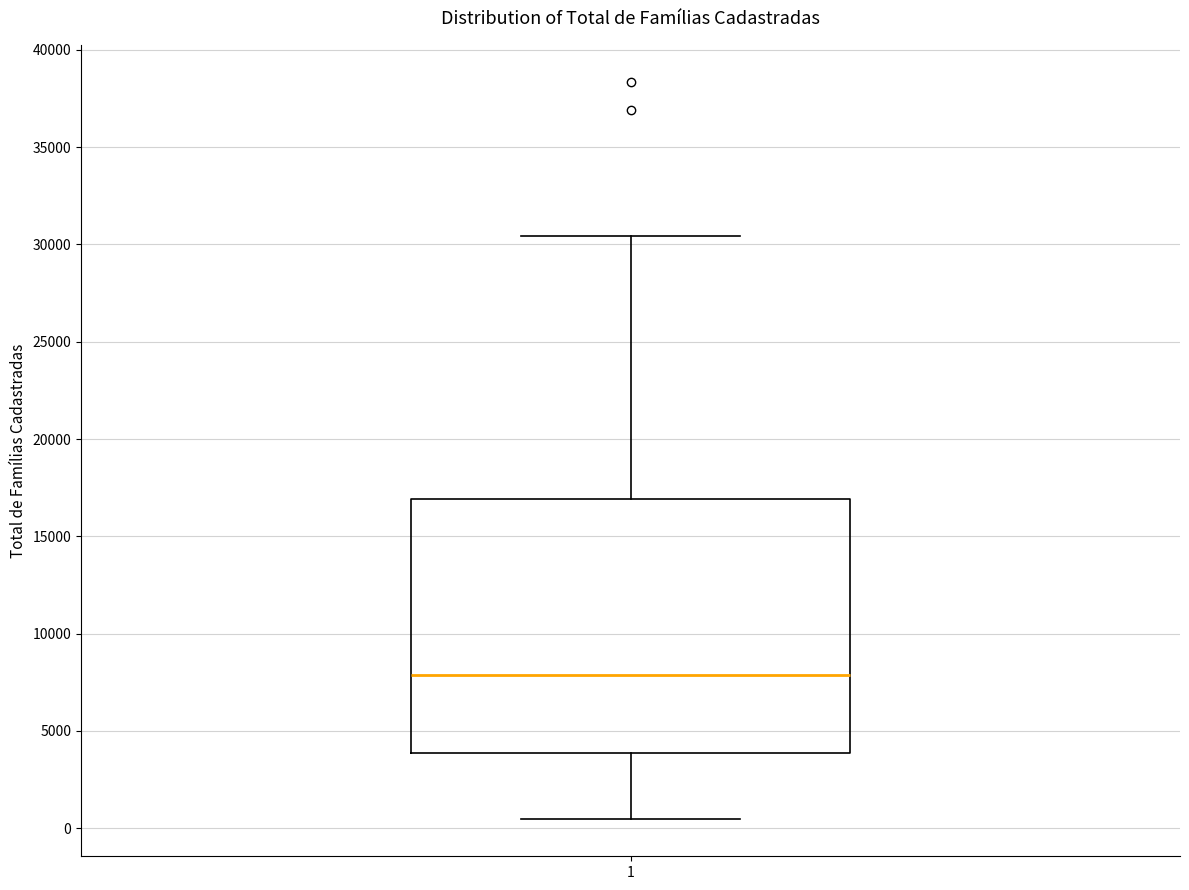

Read this box plot against the y-axis: the position of the median line, the range covered by the box, and the ends of both whiskers. The values are not printed on the chart, so give them approximately, as read against the axis.

median 8000, box 4000 to 17000, whiskers 500 to 30500